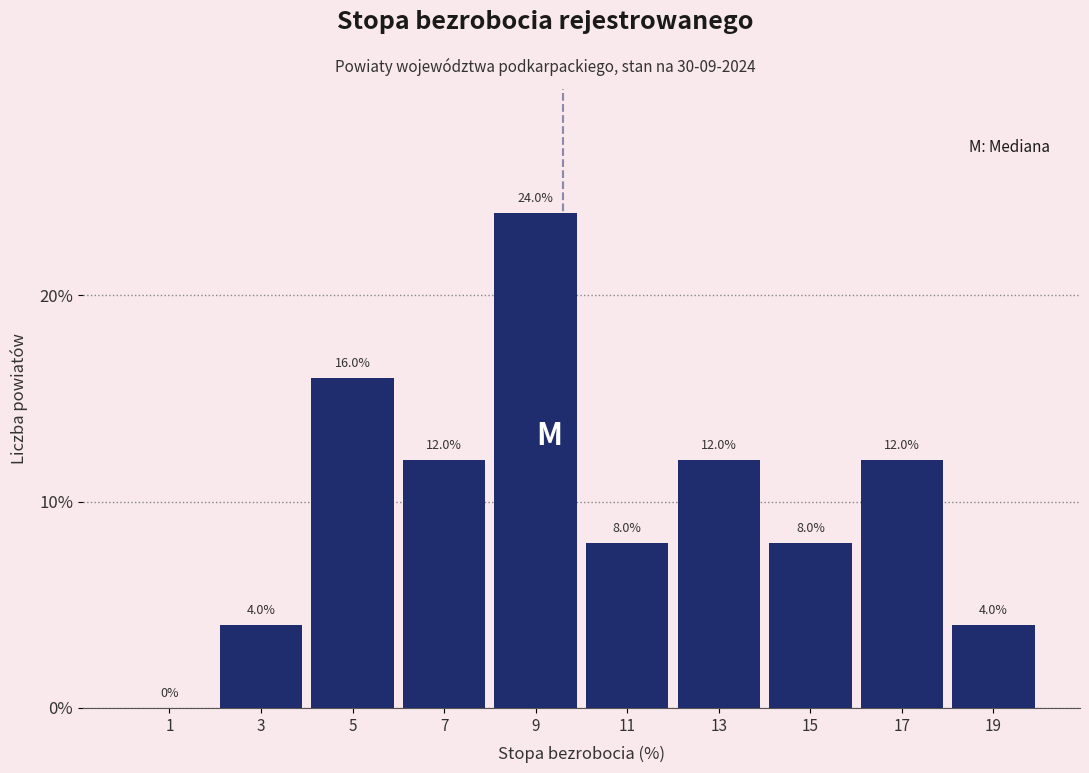

Reading left to right, list every bar in this chart as the range it spans on the x-axis followed by its height.

0 to 2: 0.0
2 to 4: 4.0
4 to 6: 16.0
6 to 8: 12.0
8 to 10: 24.0
10 to 12: 8.0
12 to 14: 12.0
14 to 16: 8.0
16 to 18: 12.0
18 to 20: 4.0